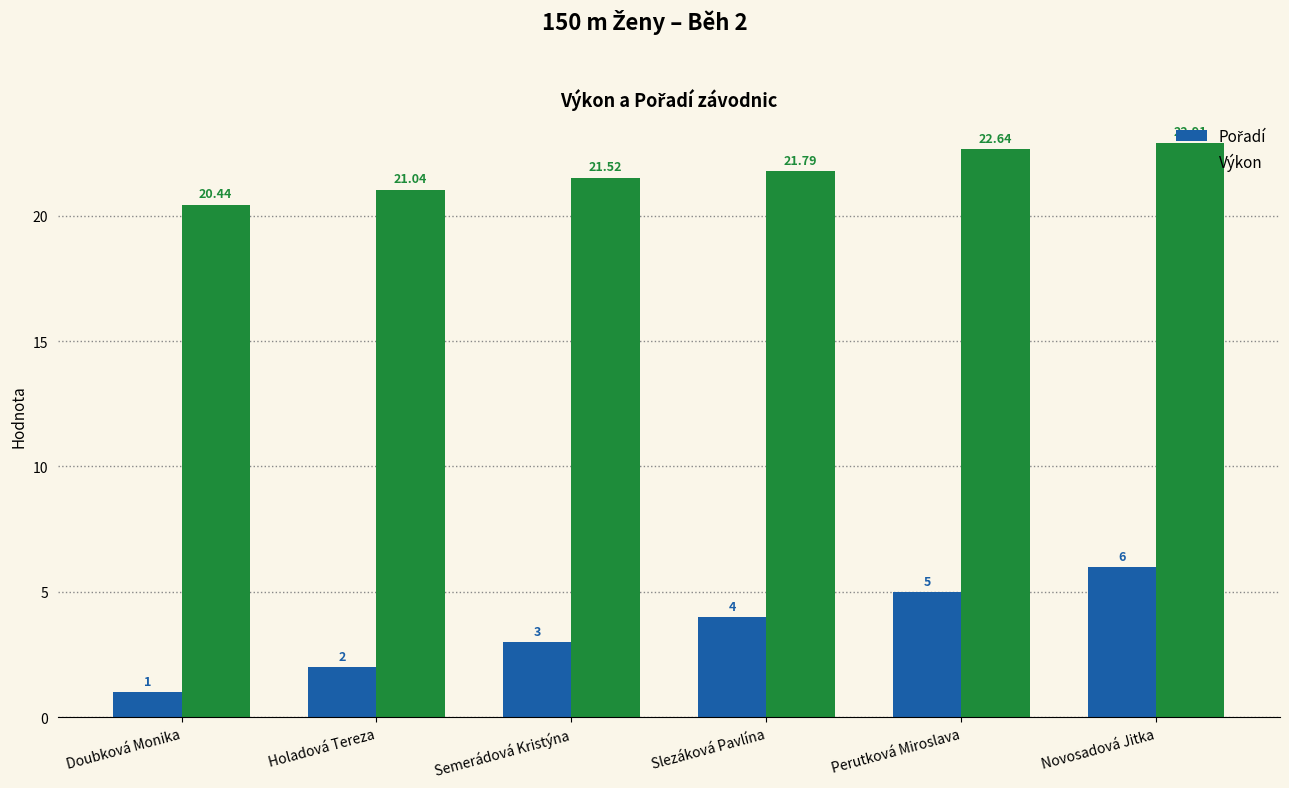

At which category does the chart reach its minimum across all series?

Doubková Monika